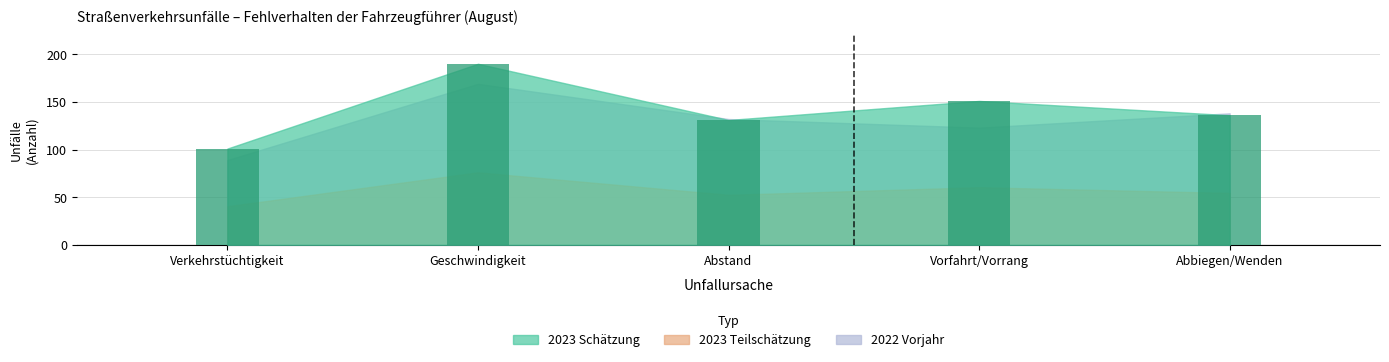

What is the difference between the maximum and minimum values?

89